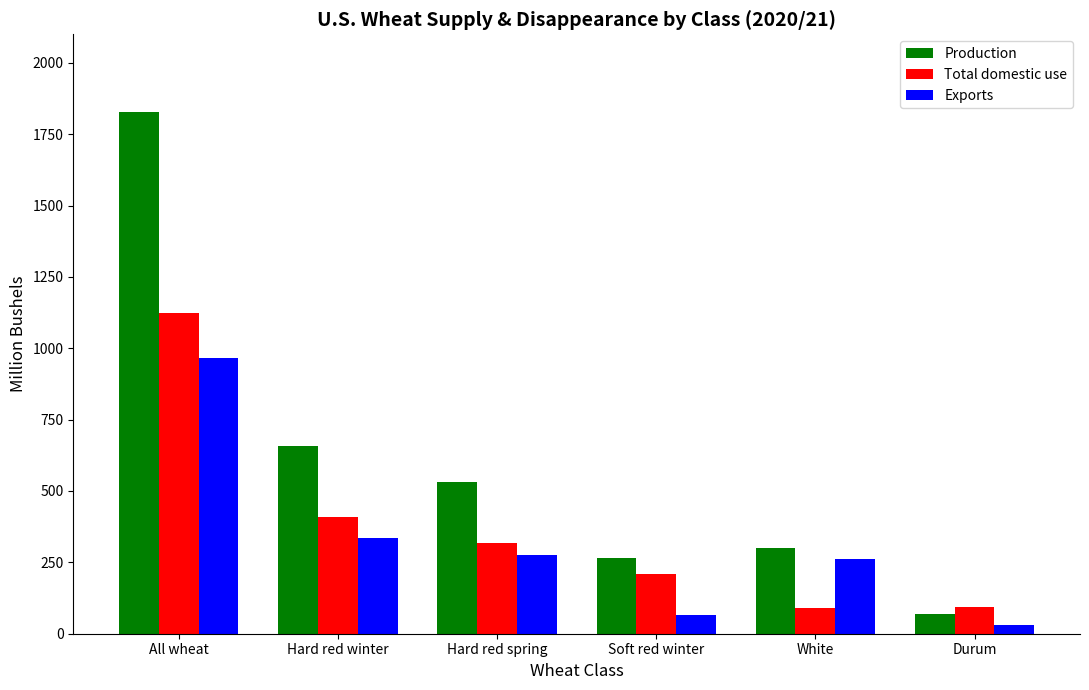

What is the approximate value of Total domestic use at White?

90.5